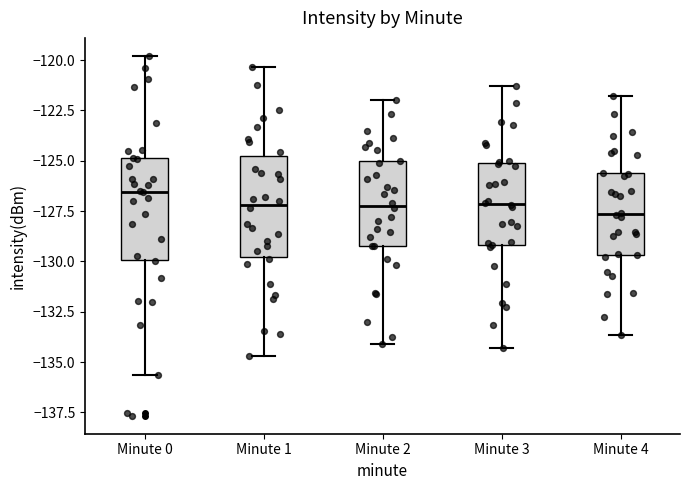

Where is the upper edge of the box for Minute 3 on the y-axis? The values are not printed on the chart, so give them approximately, as read against the axis.

-125.0